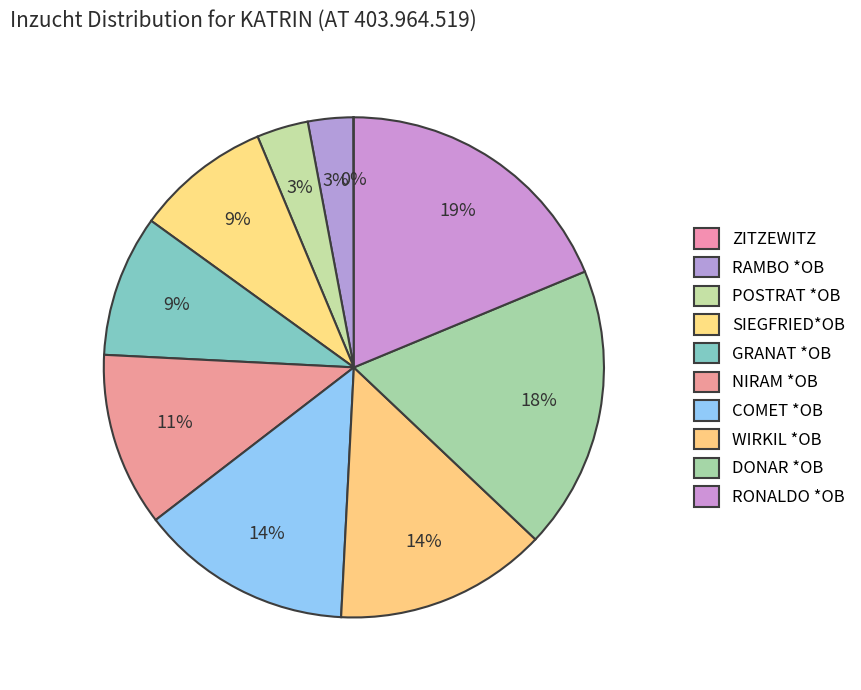

Rank the categories by value from highest to lowest.

RONALDO *OB, DONAR *OB, COMET *OB, WIRKIL *OB, NIRAM *OB, GRANAT *OB, SIEGFRIED*OB, POSTRAT *OB, RAMBO *OB, ZITZEWITZ